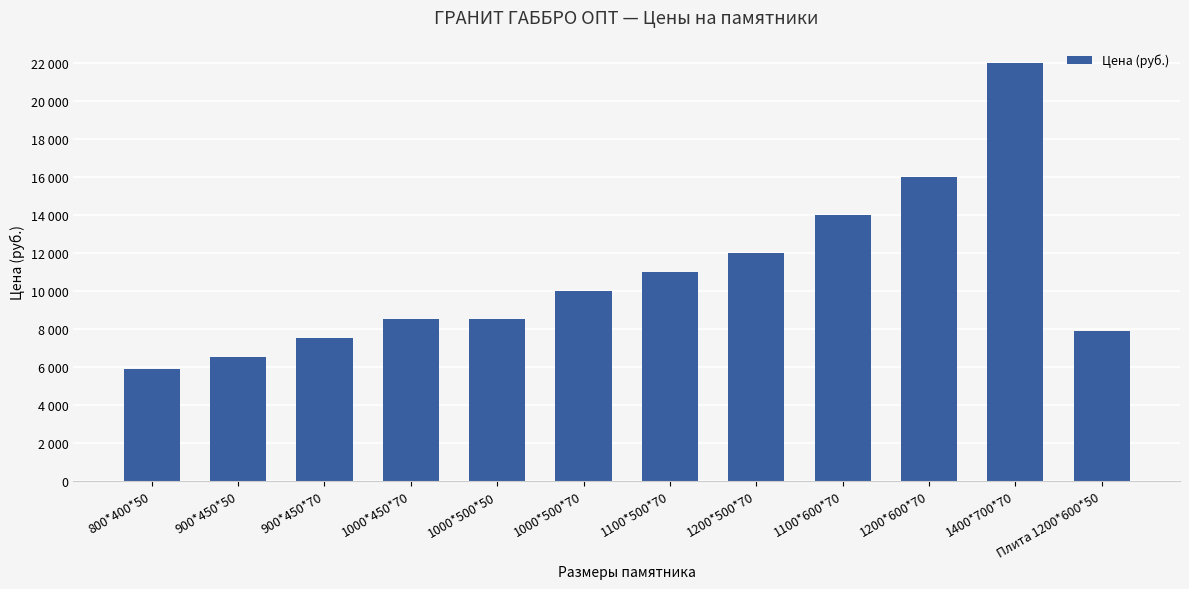

What value does the data have at 1200*600*70?

16000